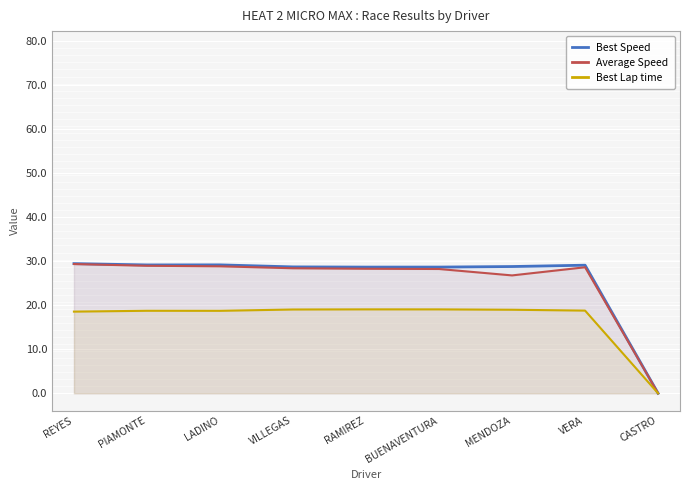

Rank the series by their maximum value, from highest to lowest.

Best Speed, Average Speed, Best Lap time